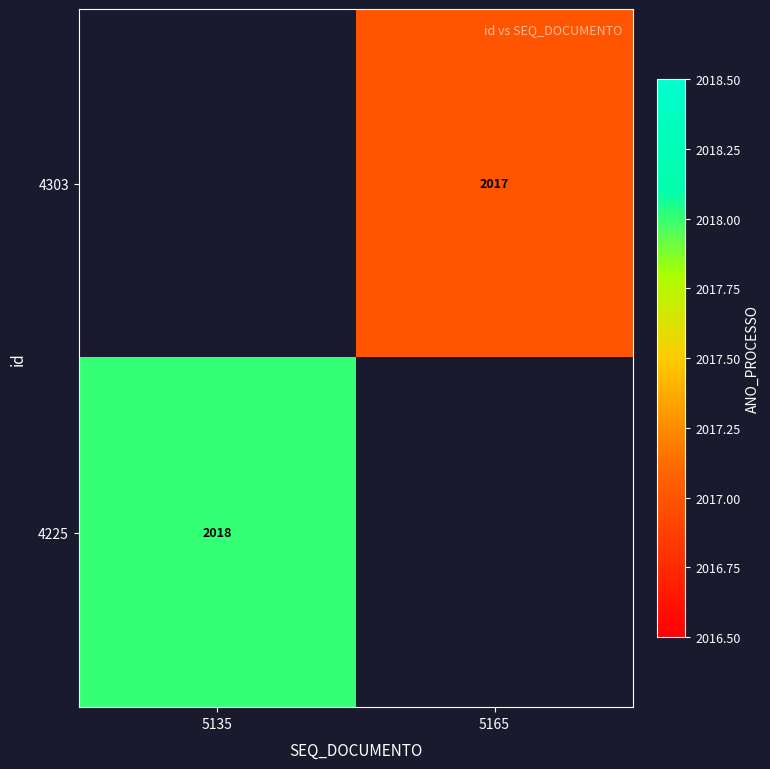

The 4225 series shows 2018 at 5135. True or false?

True